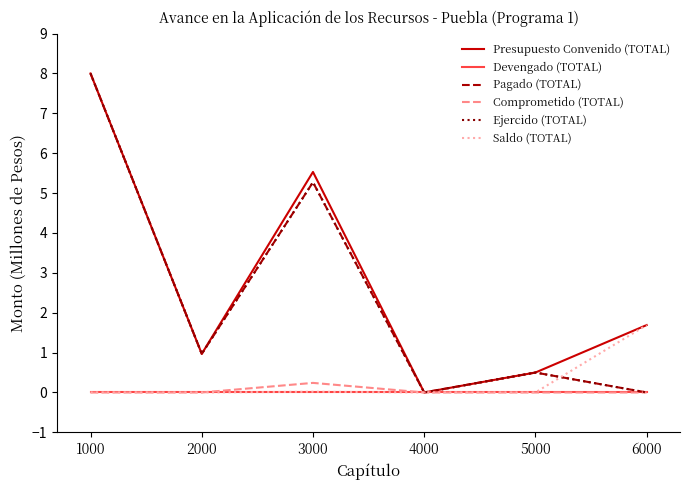

Reading right to left, what are all the values shown in this chart?

Presupuesto Convenido (TOTAL): 6000=1.7	5000=0.5	4000=0.0	3000=5.5	2000=1.0	1000=8.0
Devengado (TOTAL): 6000=0.0	5000=0.0	4000=0.0	3000=0.0	2000=0.0	1000=0.0
Pagado (TOTAL): 6000=0.0	5000=0.5	4000=0.0	3000=5.3	2000=1.0	1000=8.0
Comprometido (TOTAL): 6000=0.0	5000=0.0	4000=0.0	3000=0.2	2000=0.0	1000=0.0
Ejercido (TOTAL): 6000=0.0	5000=0.5	4000=0.0	3000=5.3	2000=1.0	1000=8.0
Saldo (TOTAL): 6000=1.7	5000=0.0	4000=0.0	3000=0.0	2000=0.0	1000=0.0